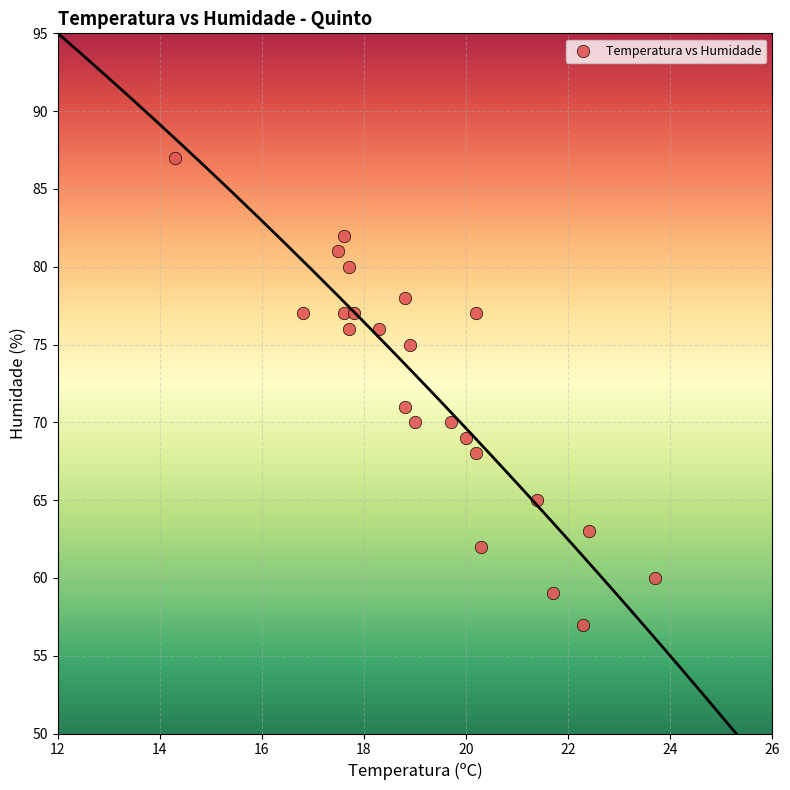

What is the range of Y values (max minus min)?

30